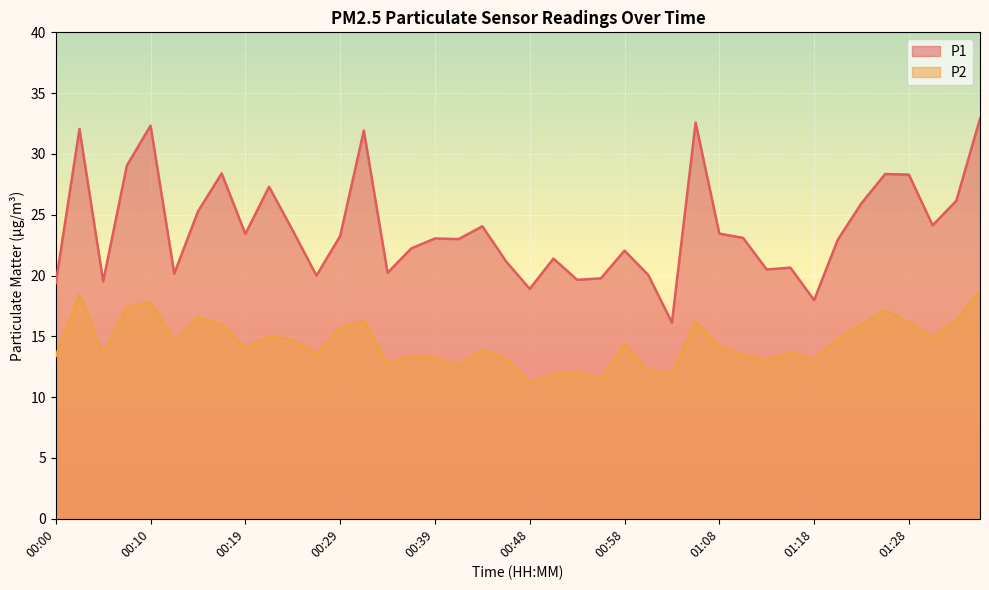

How many interior local peaks does the P2 series have?

12